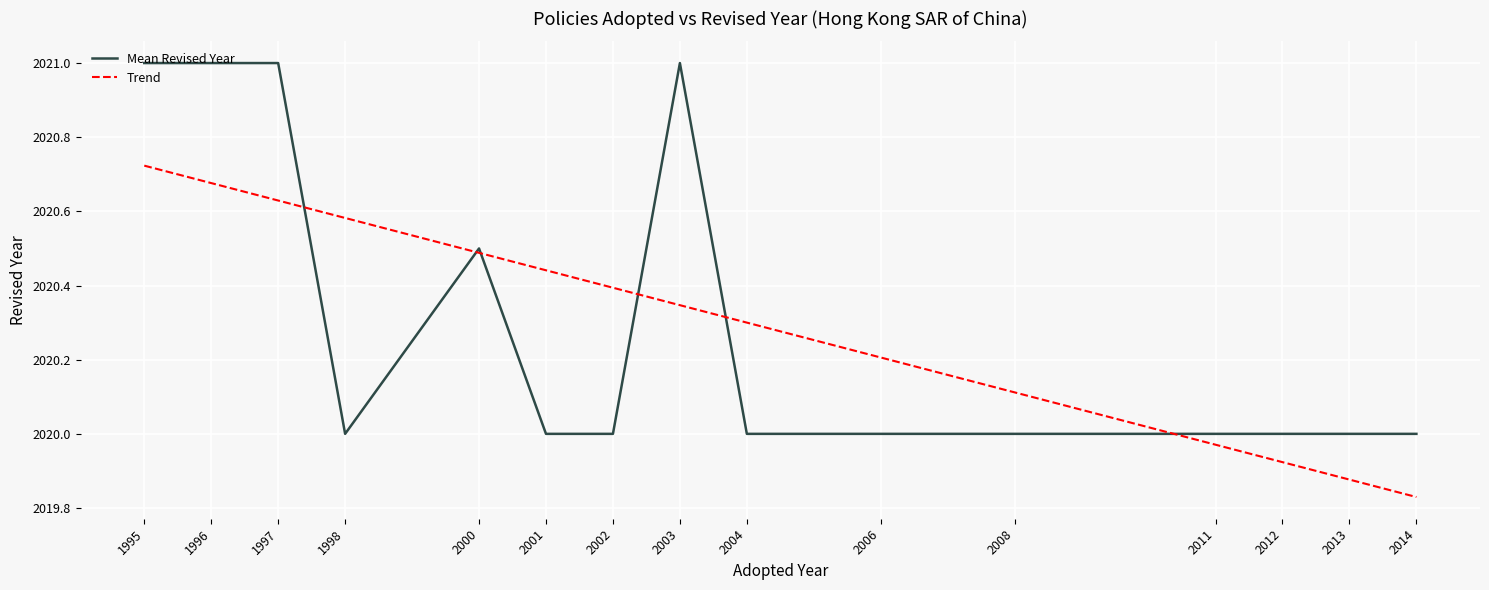

At 2012, list the series in order from smallest to largest.

Trend, Mean Revised Year